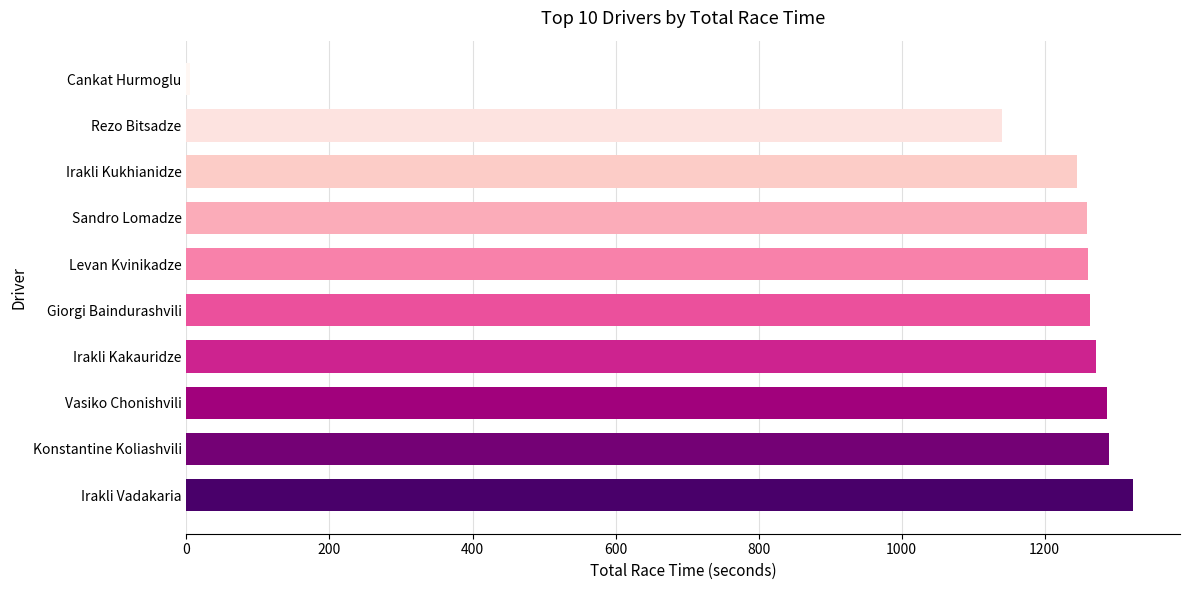

Which label corresponds to the smallest value in the chart?

Cankat Hurmoglu